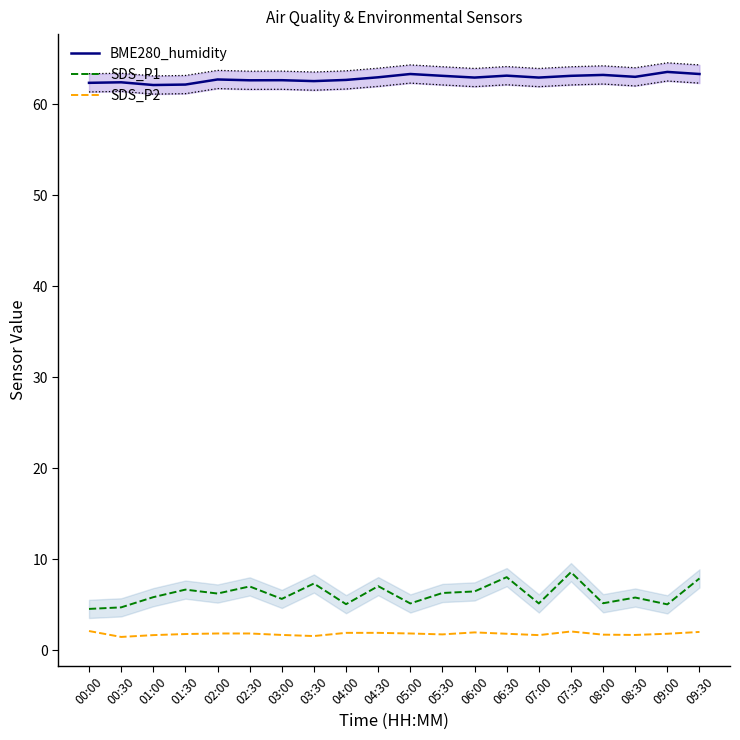

True or false: SDS_P2 has a value of 2.4 at 06:30.

False